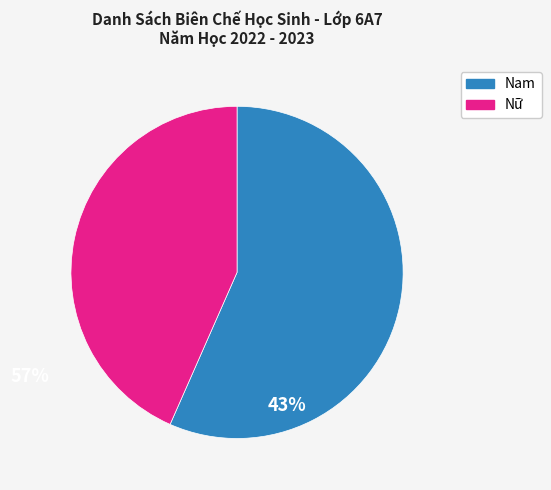

Rank the categories by value from lowest to highest.

Nữ, Nam